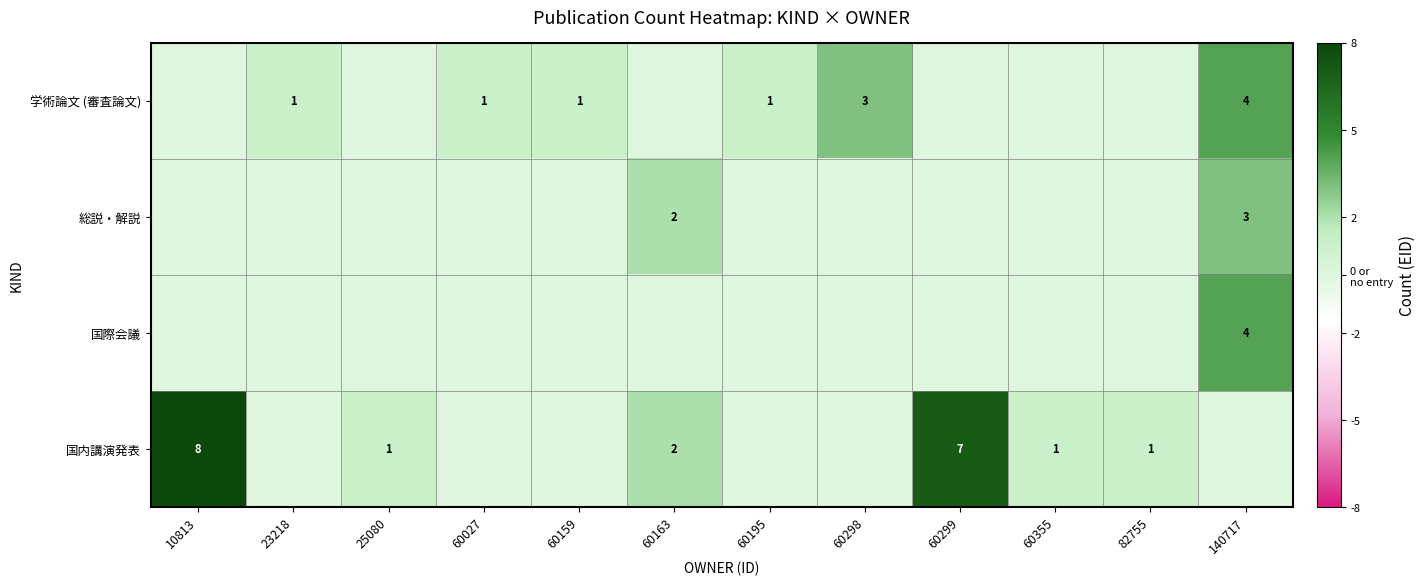

The 総説・解説 series shows 3 at 140717. True or false?

True